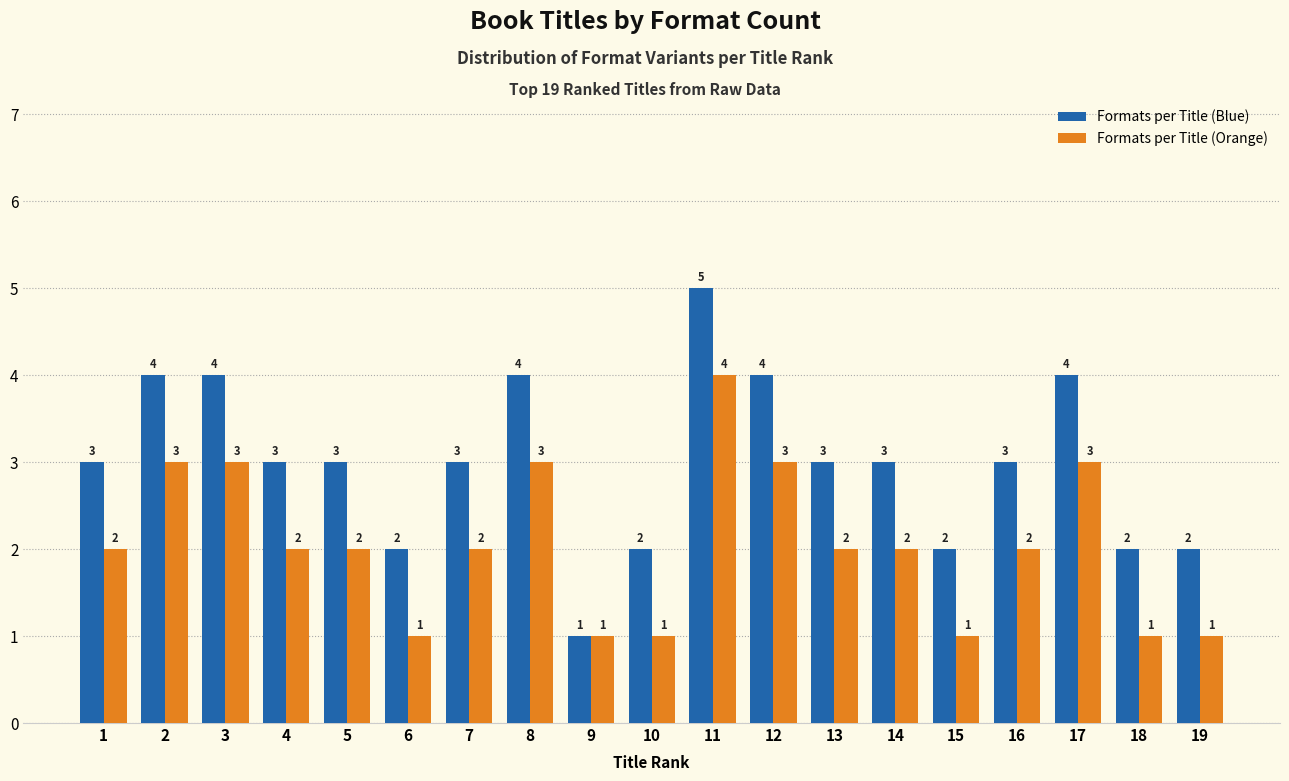

Reading right to left, transcribe all the data shown in this chart.

Formats per Title (Blue): 19=2	18=2	17=4	16=3	15=2	14=3	13=3	12=4	11=5	10=2	9=1	8=4	7=3	6=2	5=3	4=3	3=4	2=4	1=3
Formats per Title (Orange): 19=1	18=1	17=3	16=2	15=1	14=2	13=2	12=3	11=4	10=1	9=1	8=3	7=2	6=1	5=2	4=2	3=3	2=3	1=2